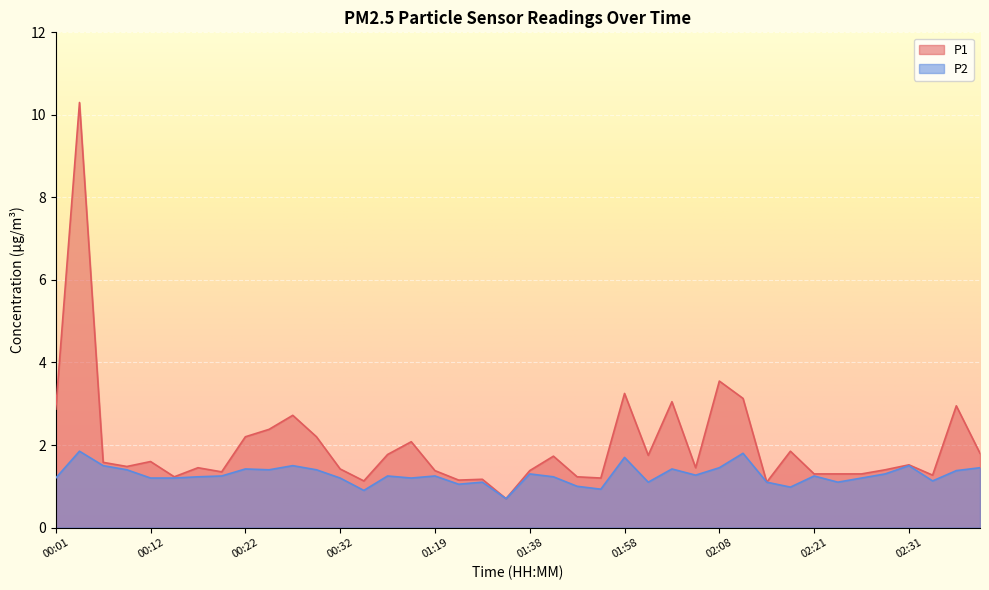

What is the value of the P1 point at the 38th from the left?

1.3